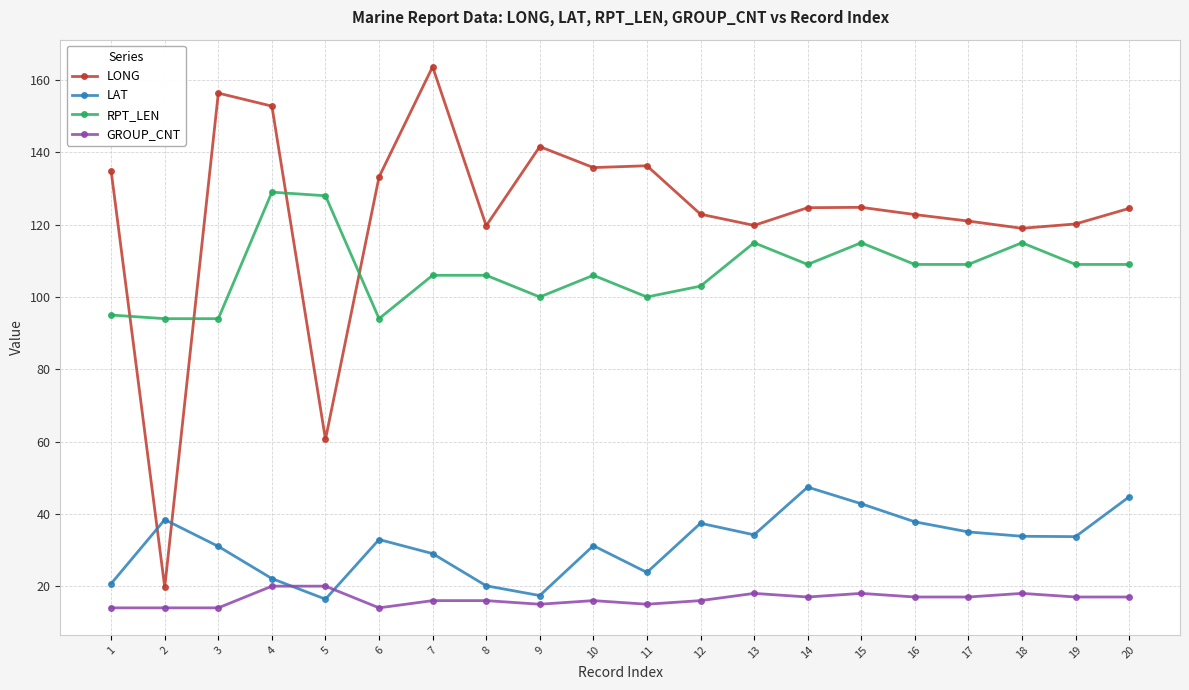

At 12, list the series in order from largest to smallest.

LONG, RPT_LEN, LAT, GROUP_CNT